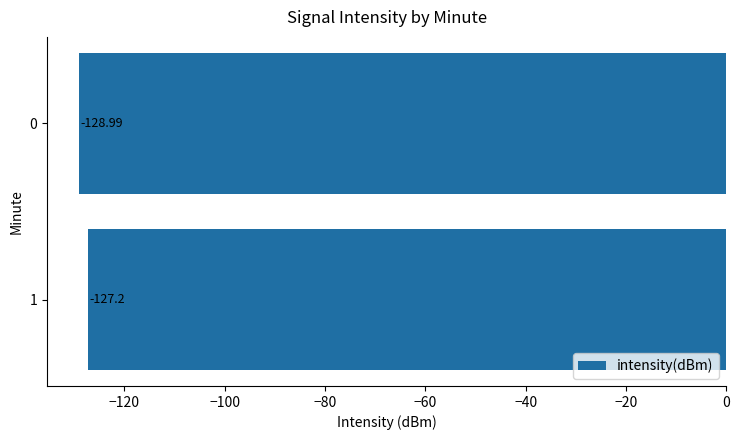

What is the sum of the values at 0 and 1?

-256.2